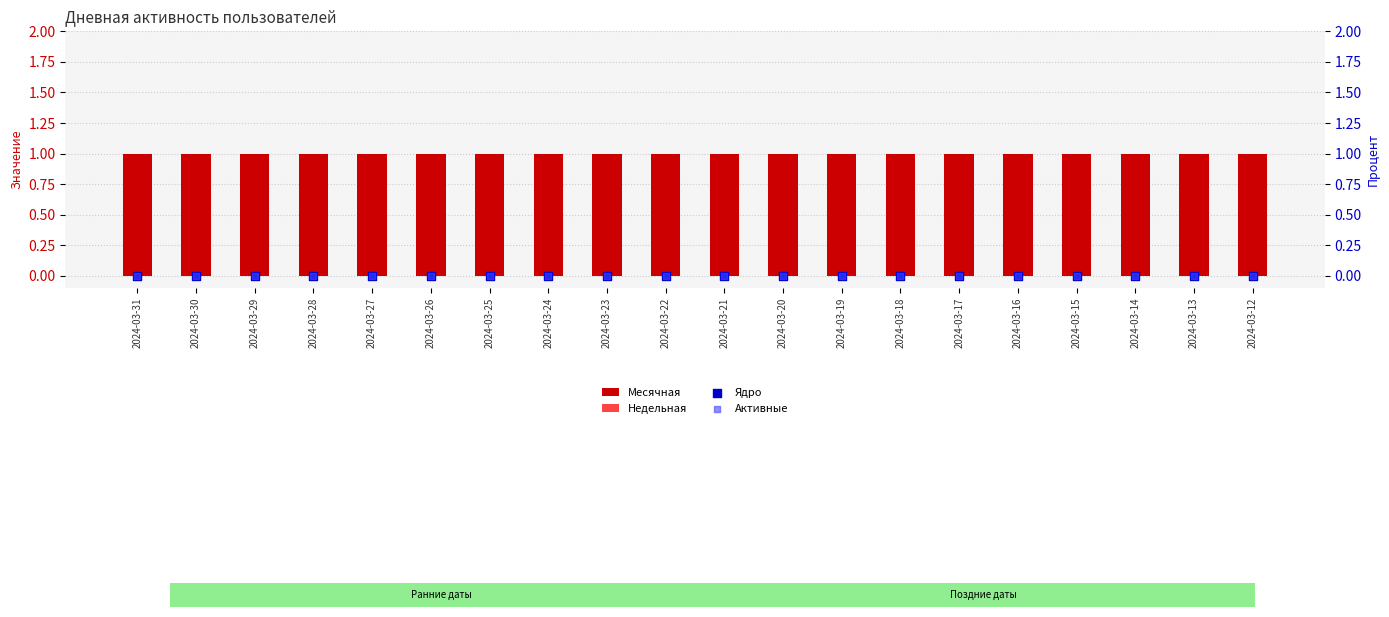

At how many categories does at least one series exceed 0?

20